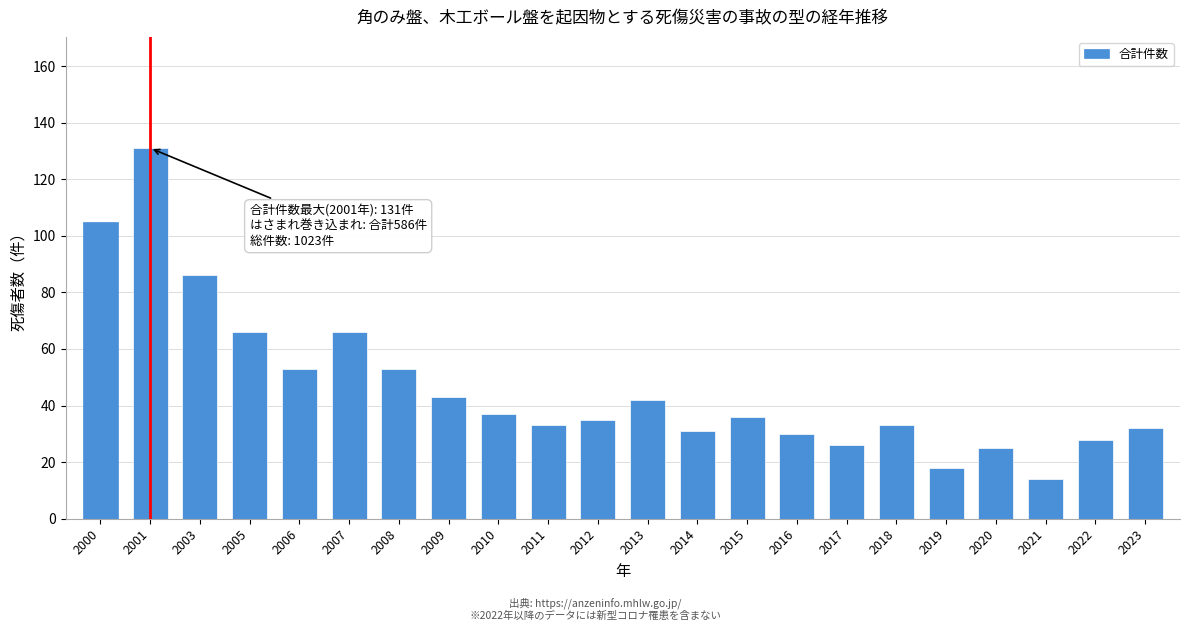

Reading left to right, extract all data points from this chart.

2000=105	2001=131	2003=86	2005=66	2006=53	2007=66	2008=53	2009=43	2010=37	2011=33	2012=35	2013=42	2014=31	2015=36	2016=30	2017=26	2018=33	2019=18	2020=25	2021=14	2022=28	2023=32